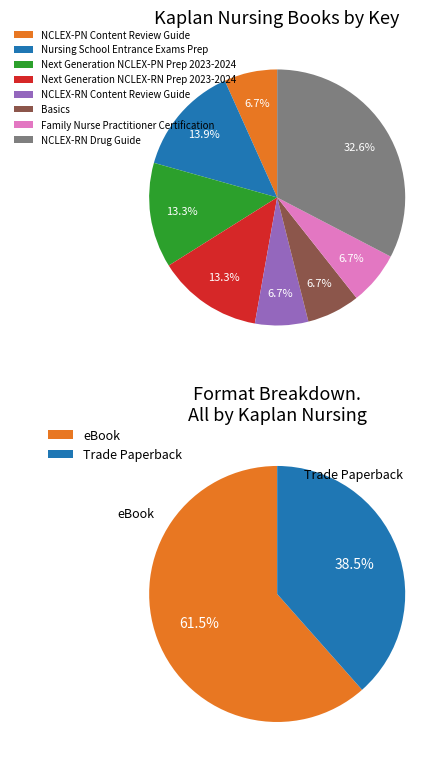

How many segments does this pie chart have?

8